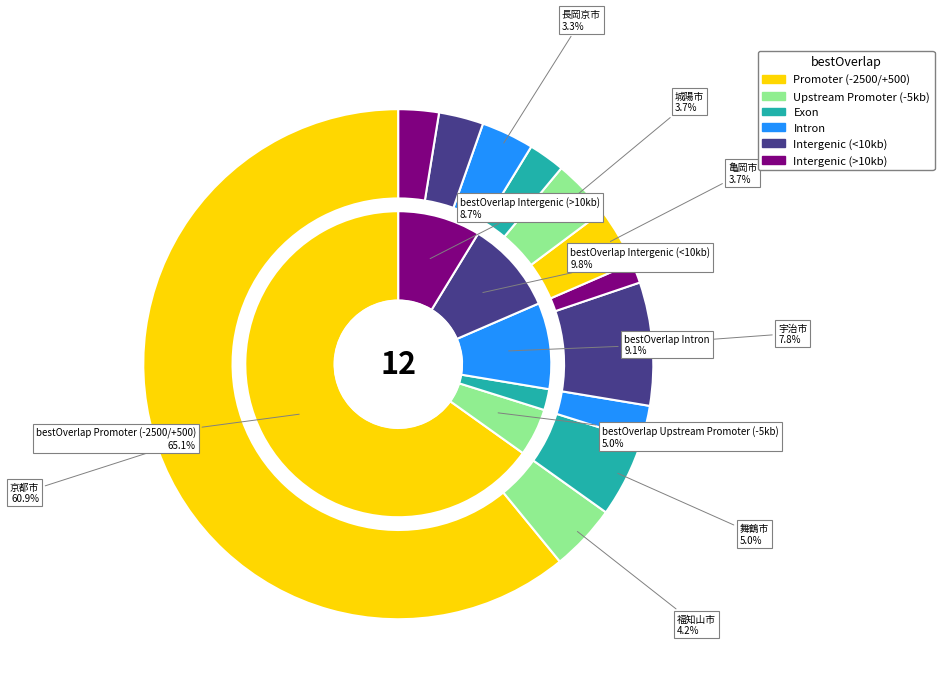

Is there a majority slice in this chart?

Yes